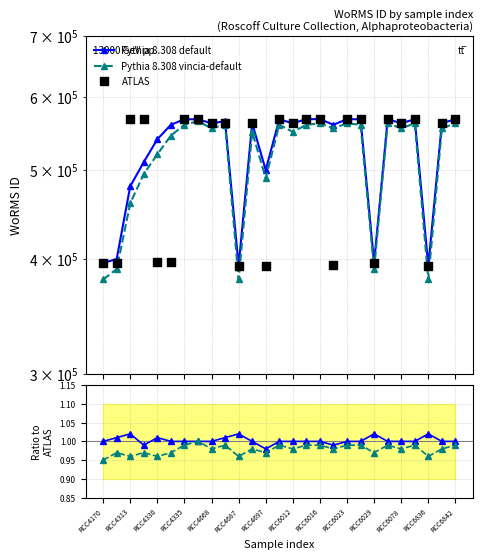

What are all the series names shown in the legend?

Pythia 8.308 default, Pythia 8.308 vincia-default, ATLAS